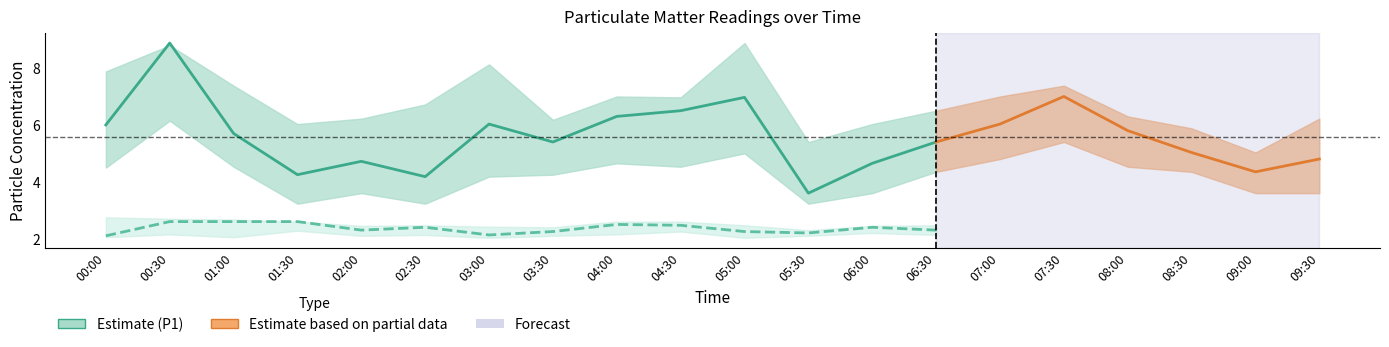

List the labels in order of P1 value, largest first.

00:30, 07:30, 05:00, 04:30, 04:00, 03:00, 07:00, 00:00, 08:00, 01:00, 03:30, 06:30, 08:30, 09:30, 02:00, 06:00, 09:00, 01:30, 02:30, 05:30